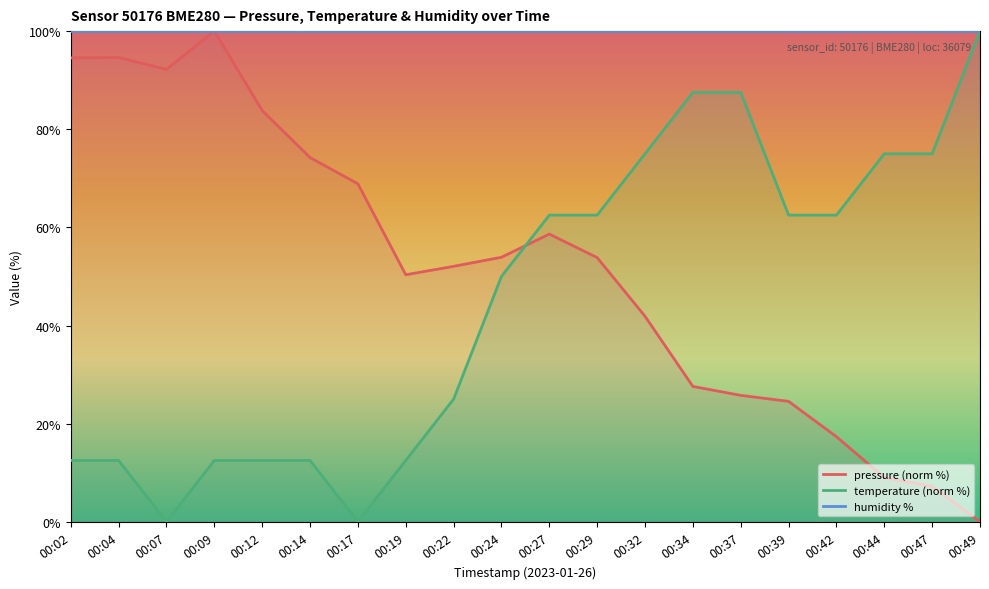

In pressure (norm %), how many points are higher than both neighbors (excluding endpoints)?

3